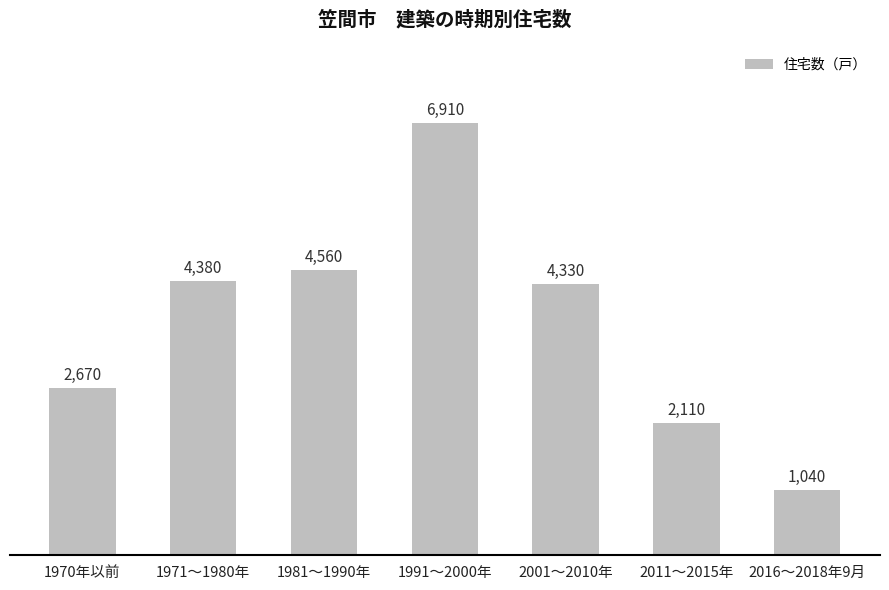

What is the difference between the second highest and minimum values?

3520